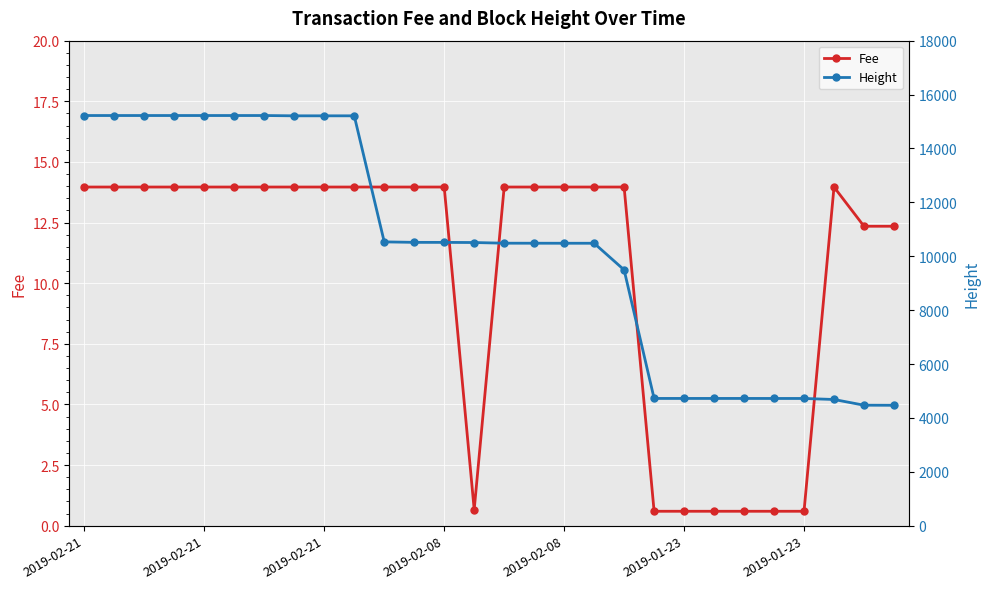

True or false: Fee and Height cross at least once.

False